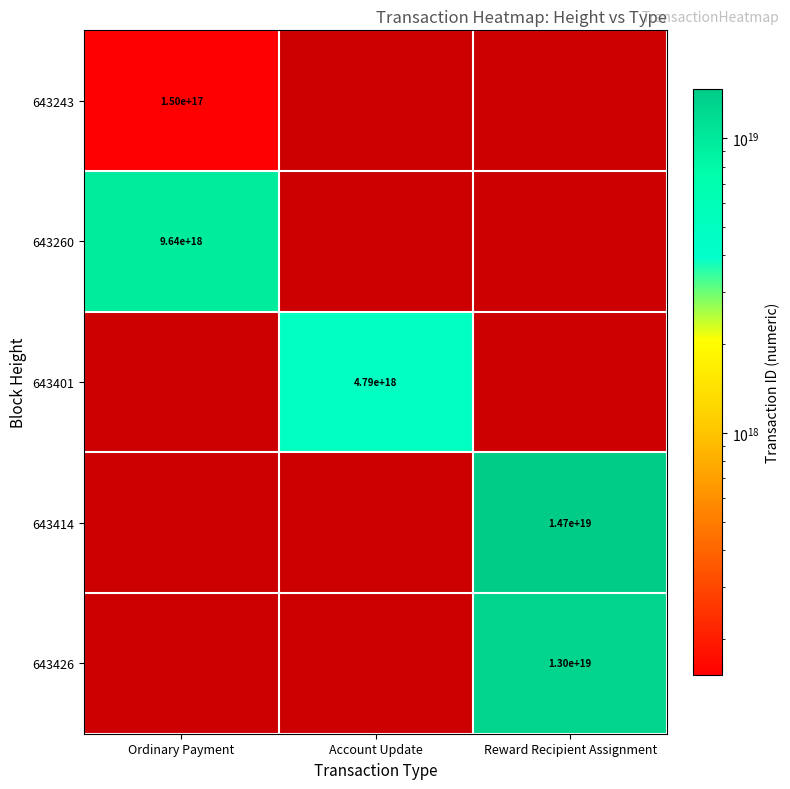

True or false: 643401 has a value of 4790000000000000000 at Account Update.

True